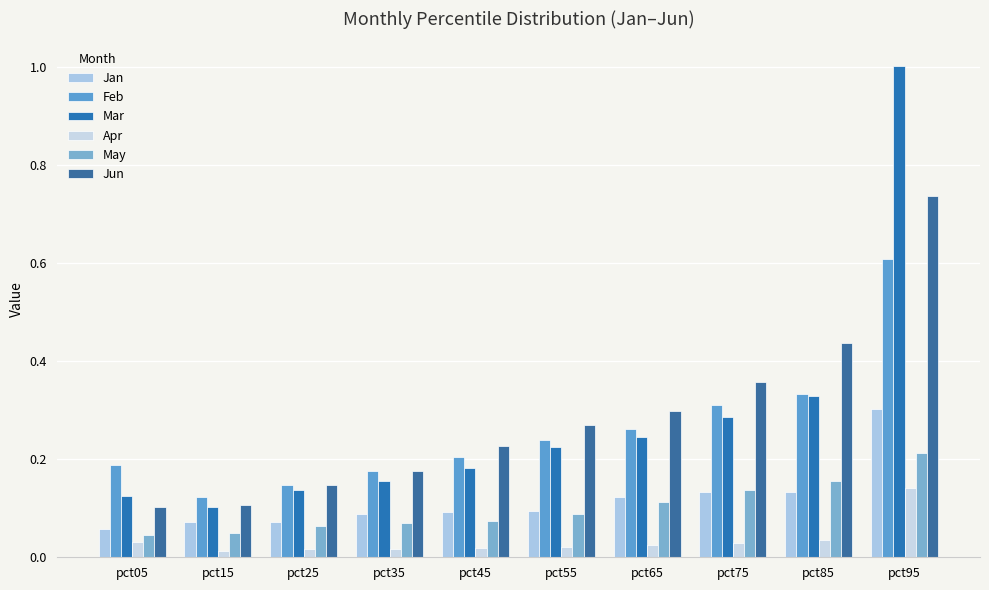

The Mar series shows 0.3 at pct55. True or false?

False